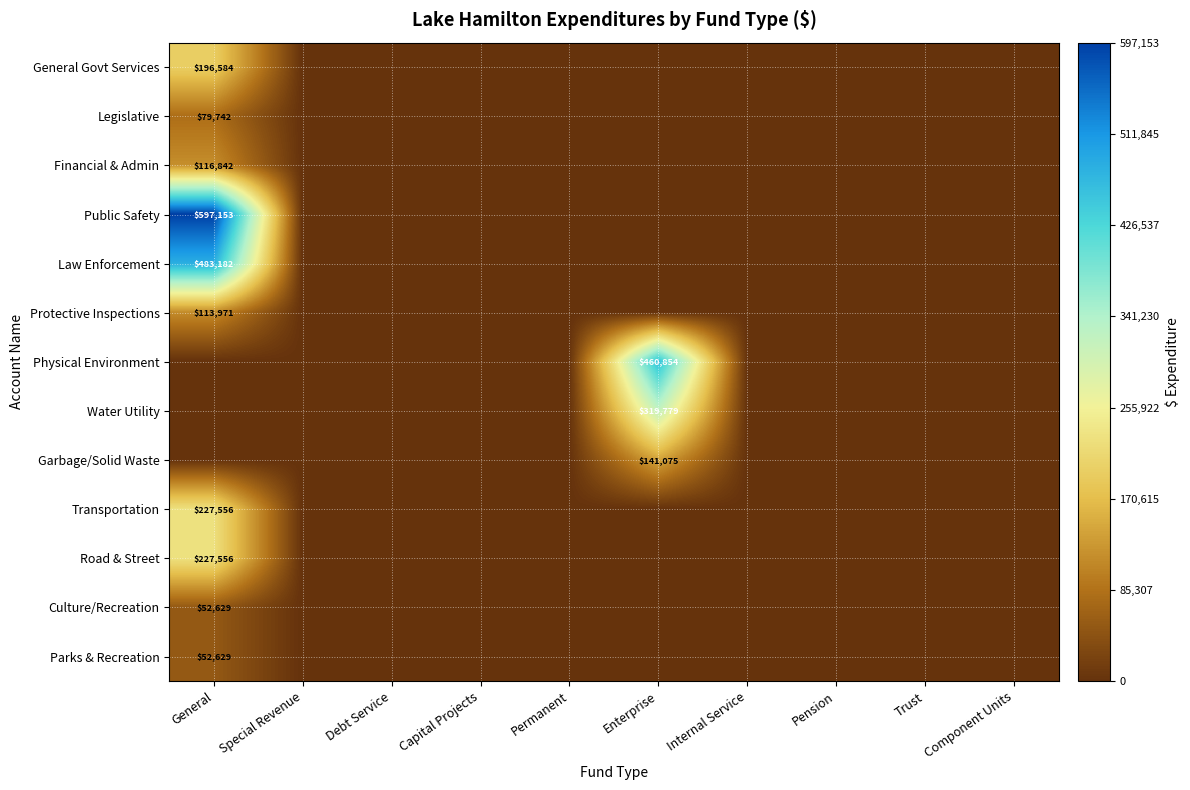

Is it true that Law Enforcement equals 109450 at General?

False